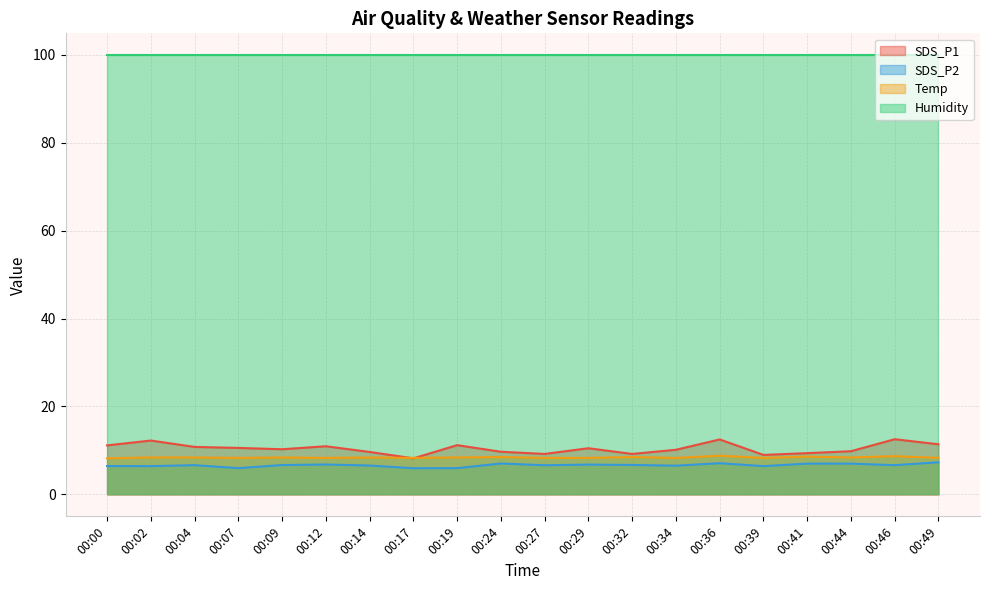

What is the spread (max minus min) of values at 00:09?

93.2